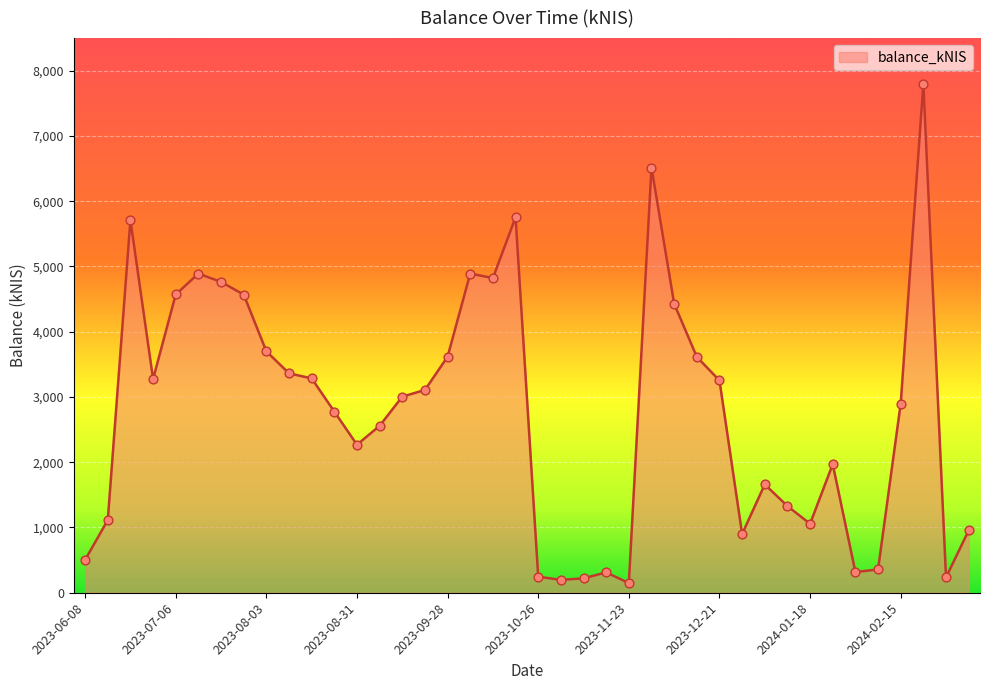

What is the maximum value shown in the chart?

7801.3